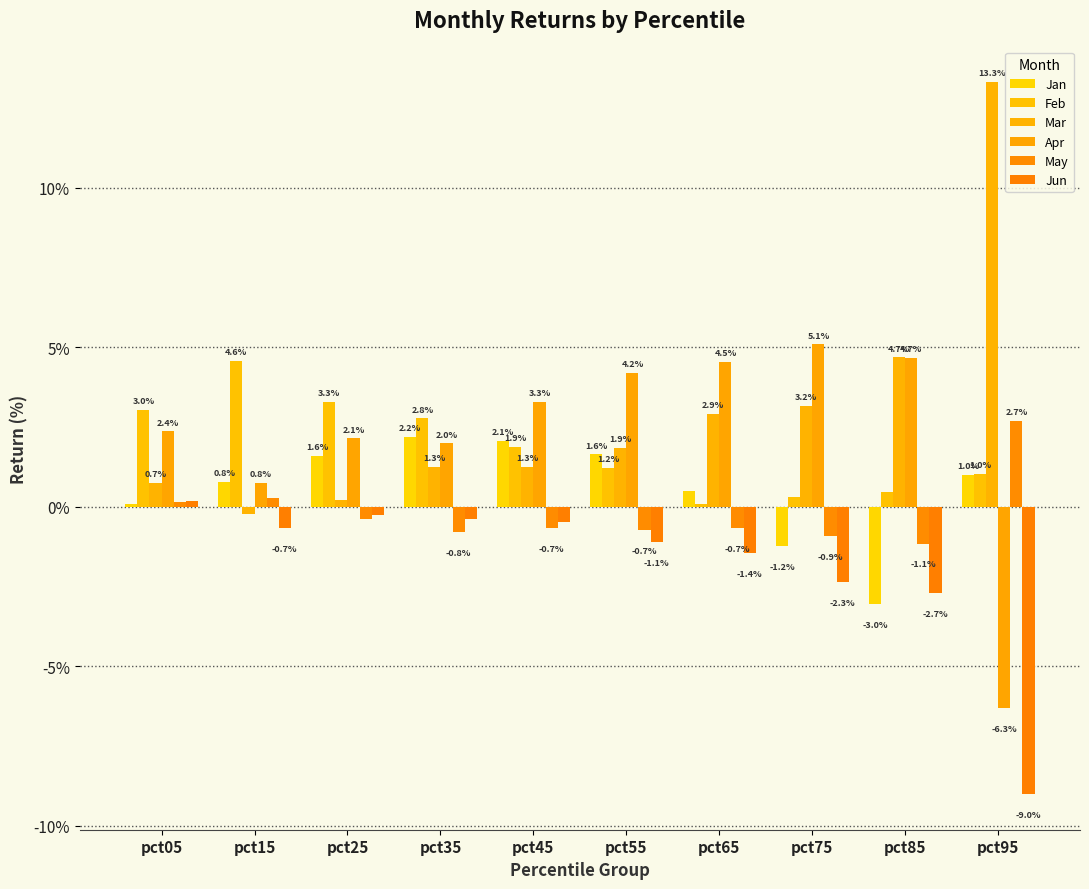

Which series has the largest total across all categories?

Mar